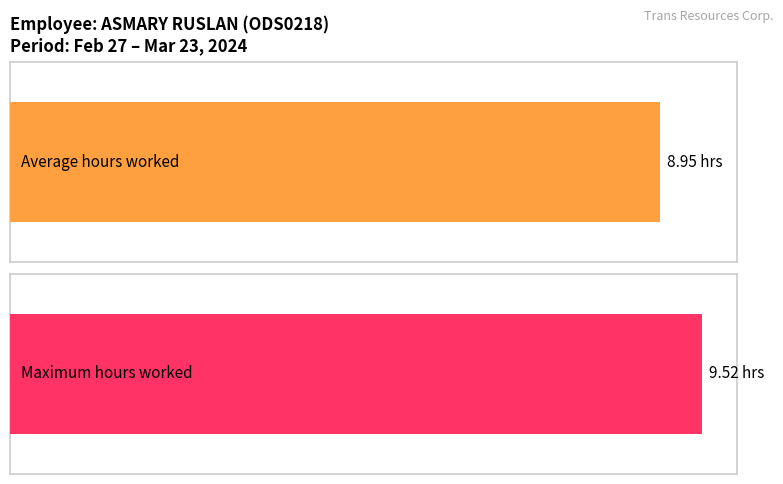

Does the chart contain stacked bars?

No